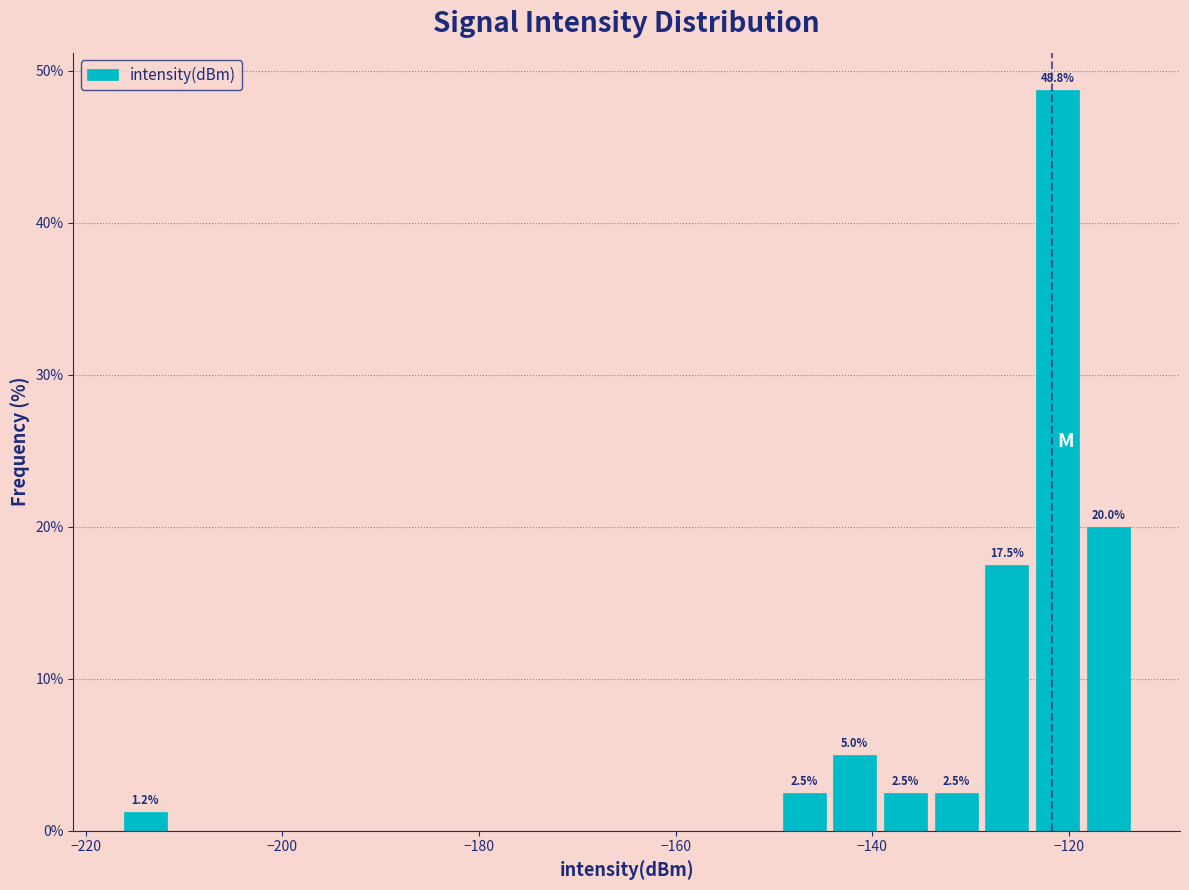

Read against the x-axis, roughly where is the centre of the tallest bar?

-122